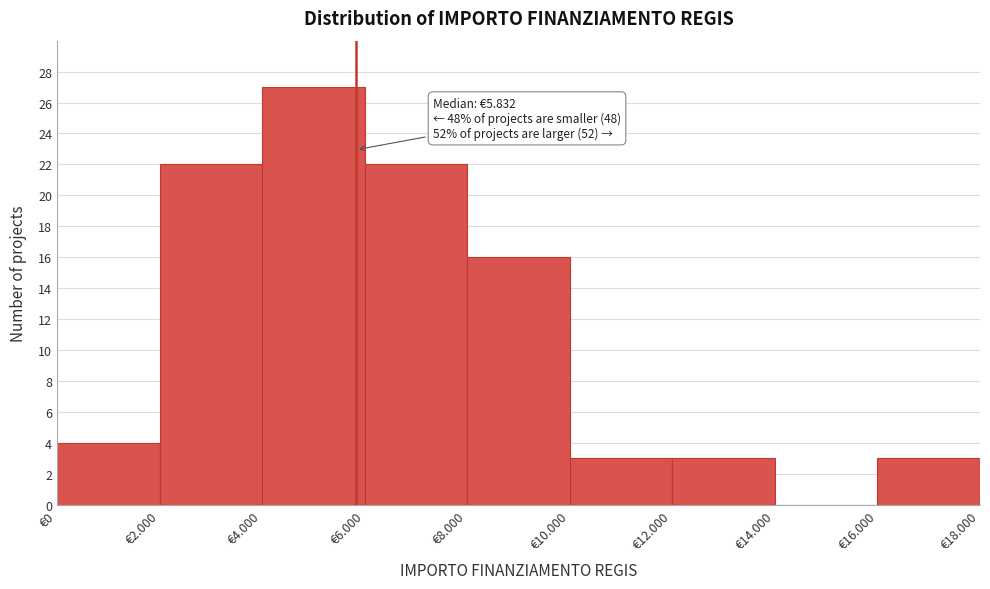

Reading left to right, transcribe all the data shown in this chart.

€0=4	€2.000=22	€4.000=27	€6.000=22	€8.000=16	€10.000=3	€12.000=3	€14.000=0	€16.000=3